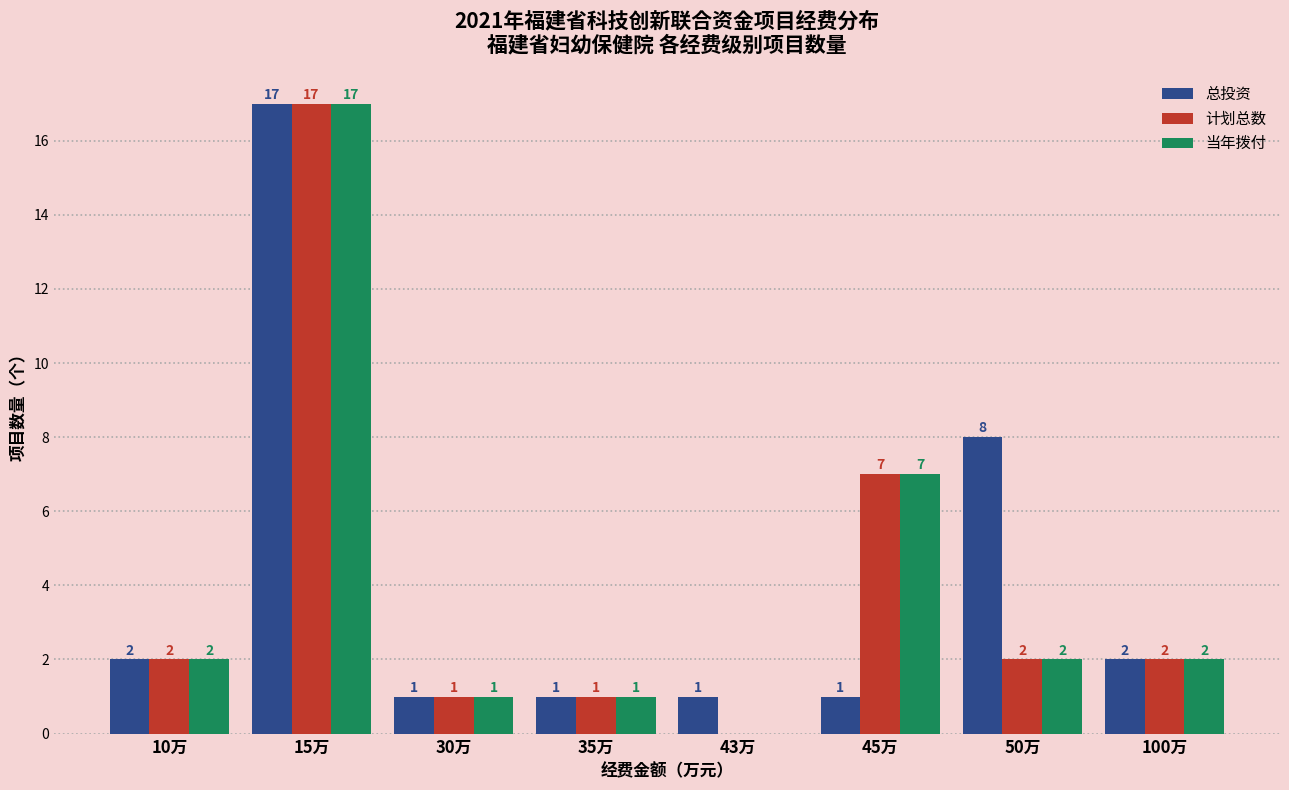

Is it true that 计划总数 equals 17 at 15万?

True